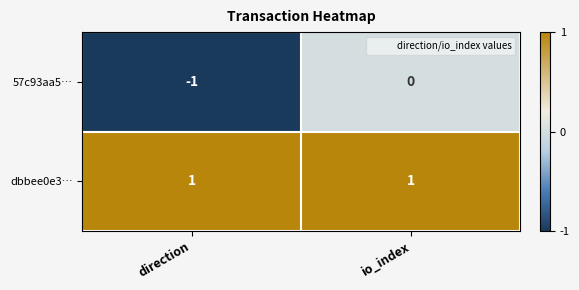

At which category is the sum across all series the highest?

io_index